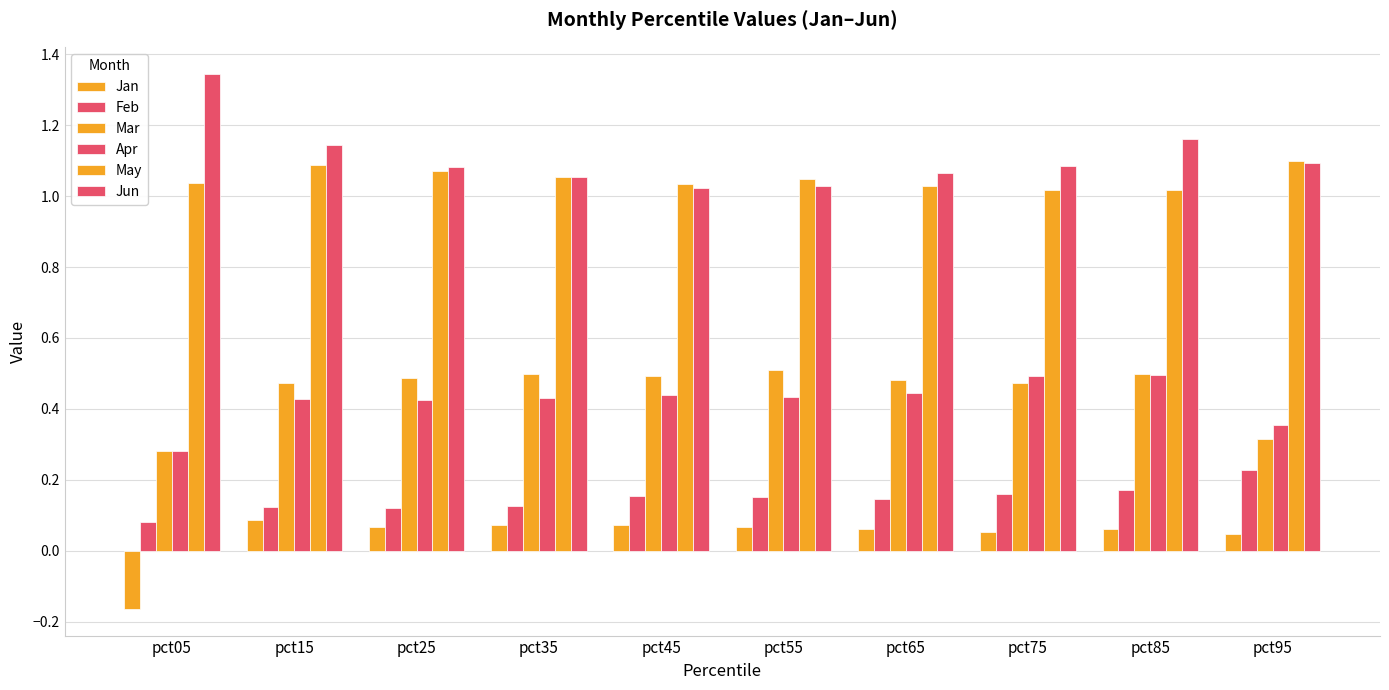

What is the sum of all May values?

10.5